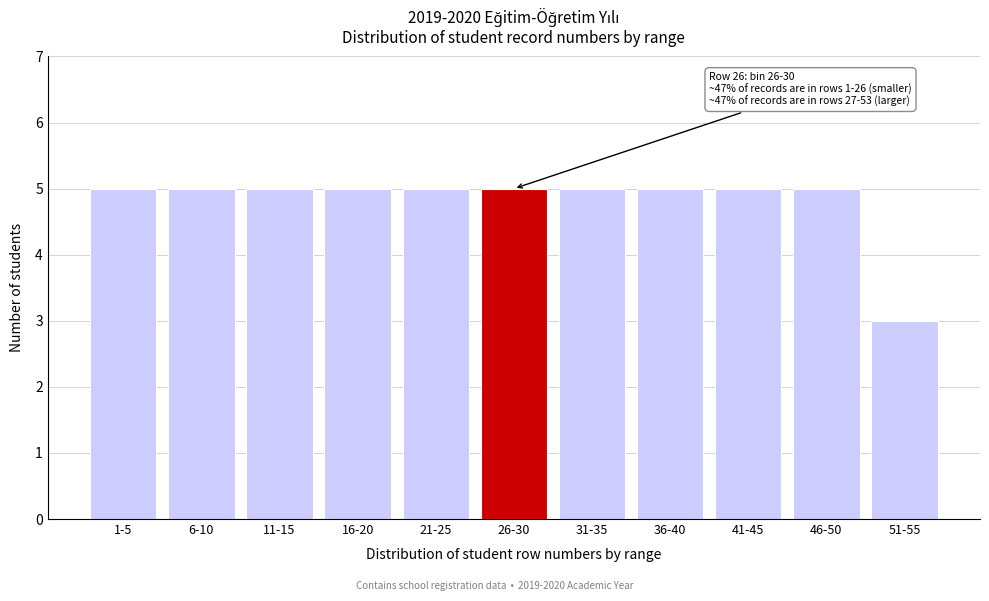

Reading left to right, list all the values displayed in this chart.

5	5	5	5	5	5	5	5	5	5	3